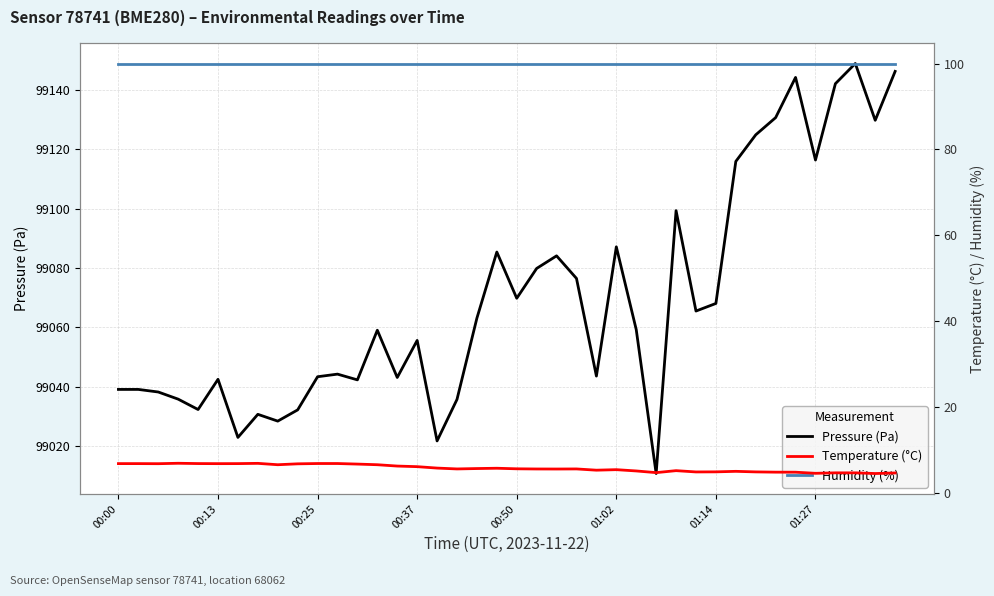

How many data points in pressure are above 99059?

20